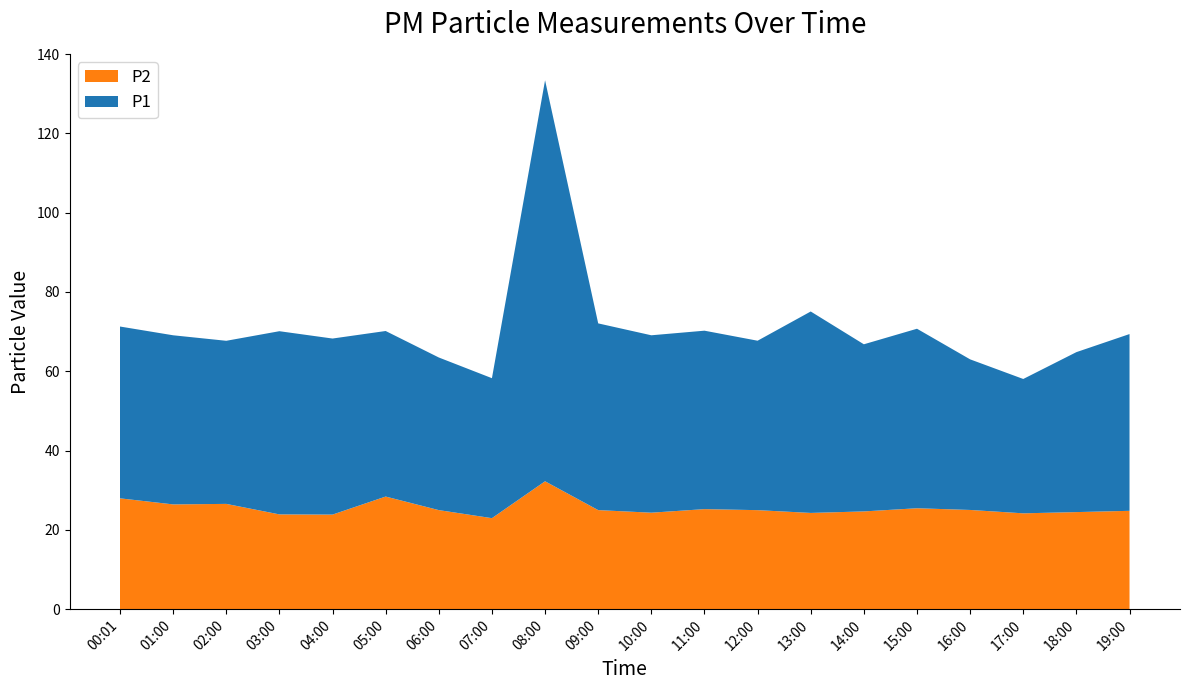

Reading left to right, list all the values displayed in this chart.

P1: 71.3	69.1	67.7	70.1	68.2	70.2	63.5	58.2	133.4	72.1	69.1	70.2	67.7	75.1	66.8	70.7	63.0	58.0	64.8	69.4
P2: 27.9	26.4	26.6	23.9	23.9	28.4	25.0	22.9	32.2	25.0	24.3	25.2	25.0	24.3	24.6	25.4	25.0	24.2	24.5	24.8